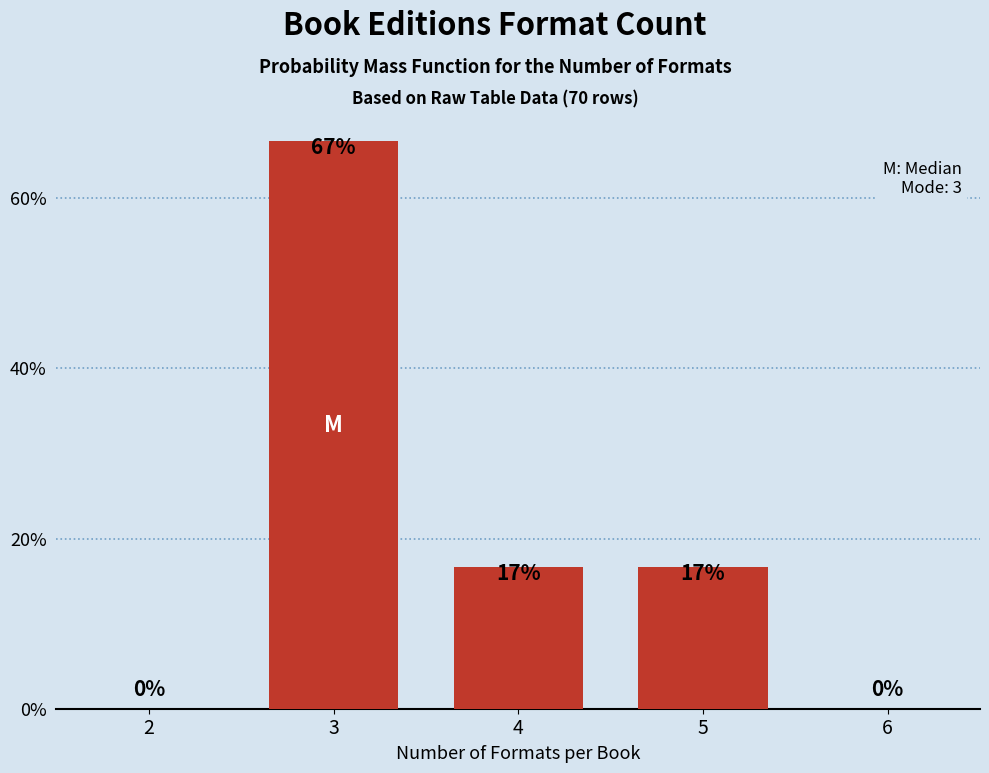

What is the greatest value displayed?

66.7